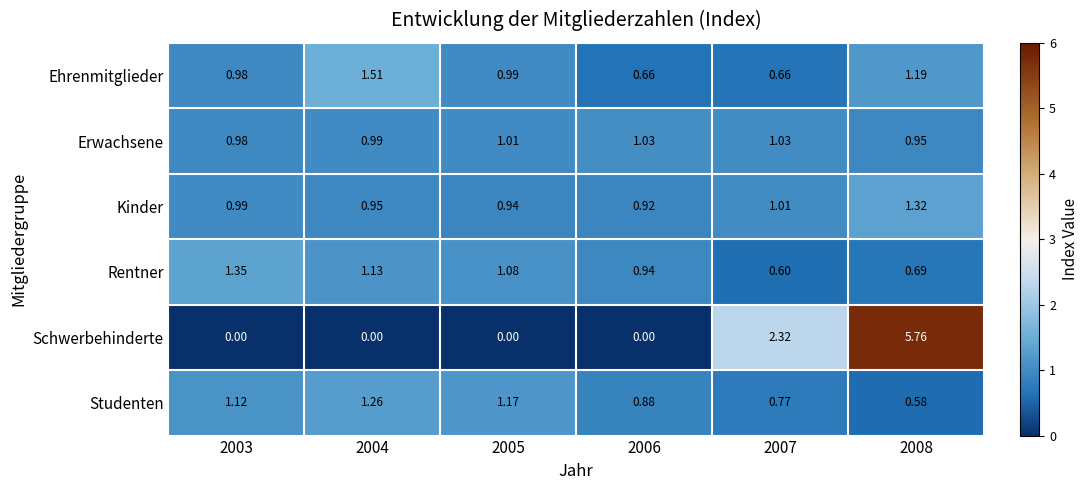

Which series changed the most between 2003 and 2008?

Schwerbehinderte